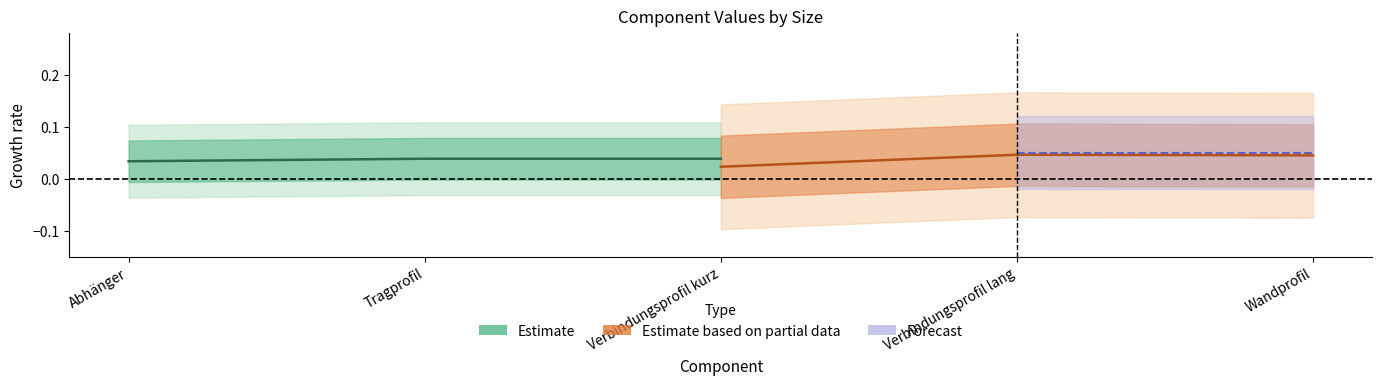

Does the chart display data point markers on the line(s)?

No